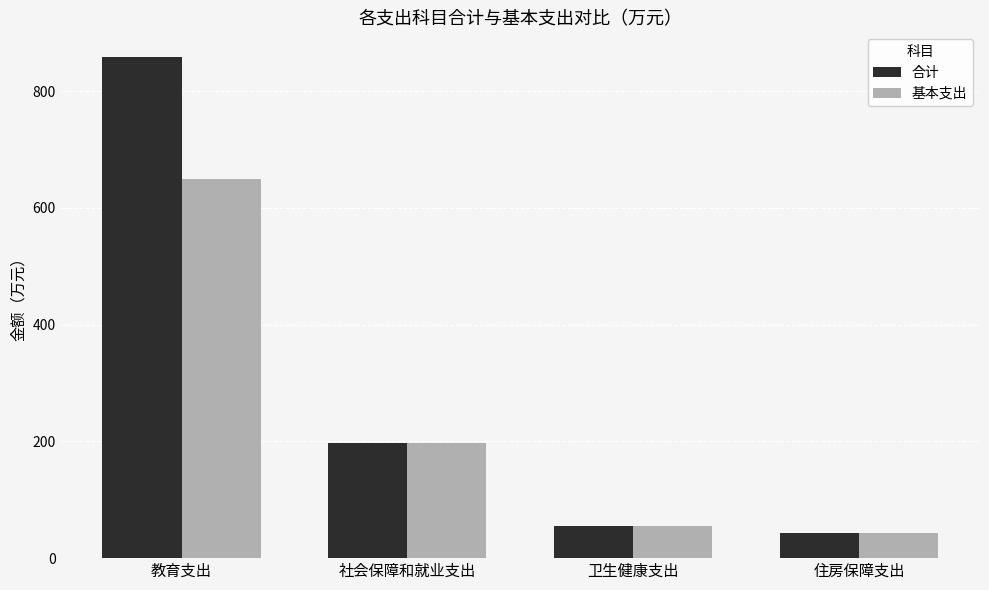

What is the value of the 合计 bar at the 2nd from the left?

197.7